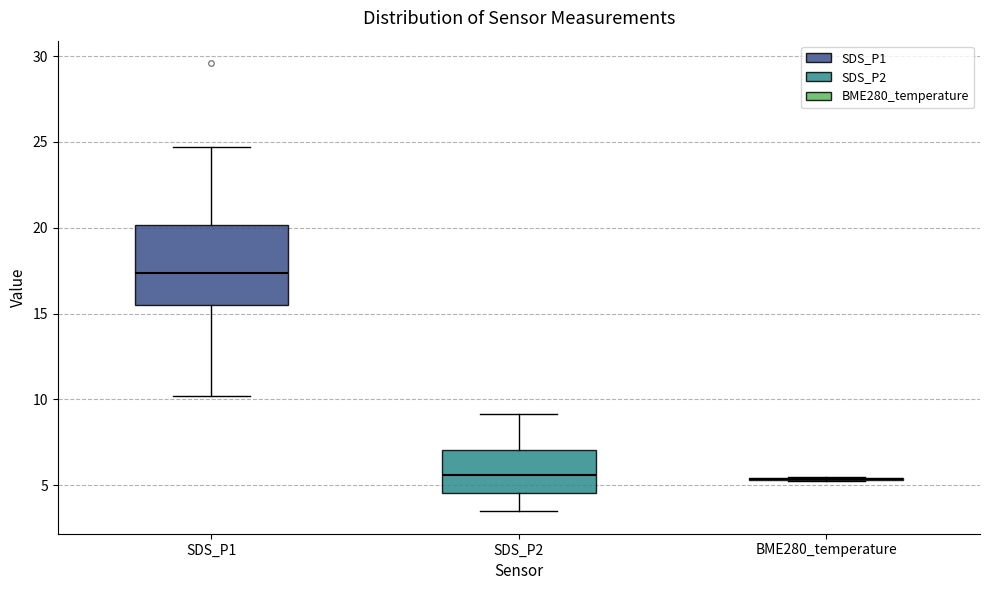

Comparing the boxes themselves (not the whiskers), which one is the tallest?

SDS_P1